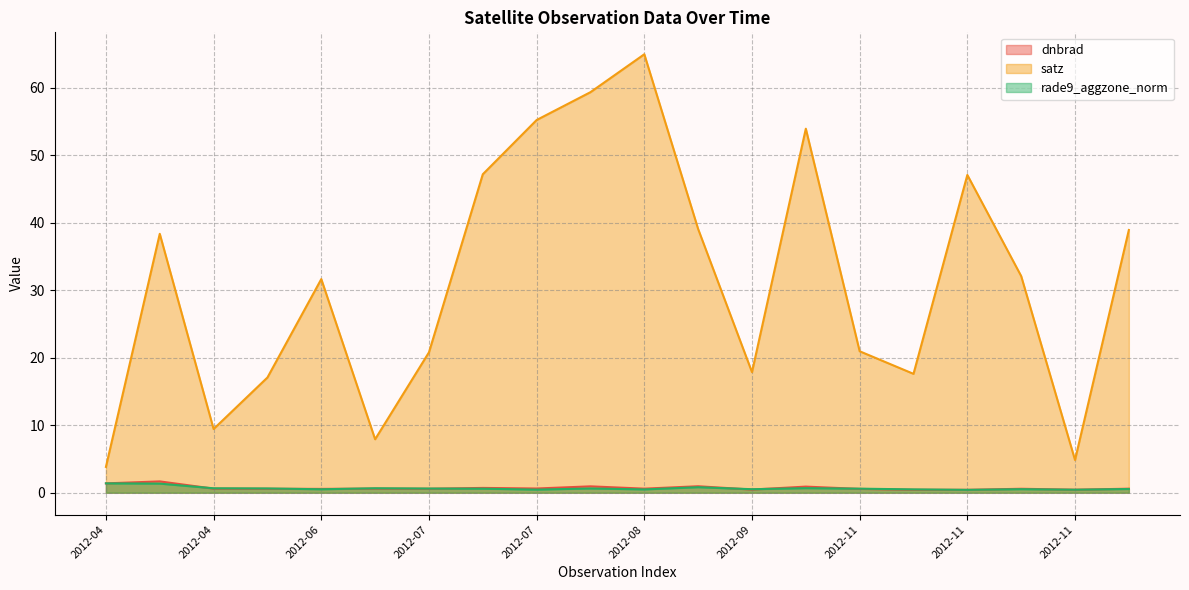

Where is the first local maximum for dnbrad?

2012-04